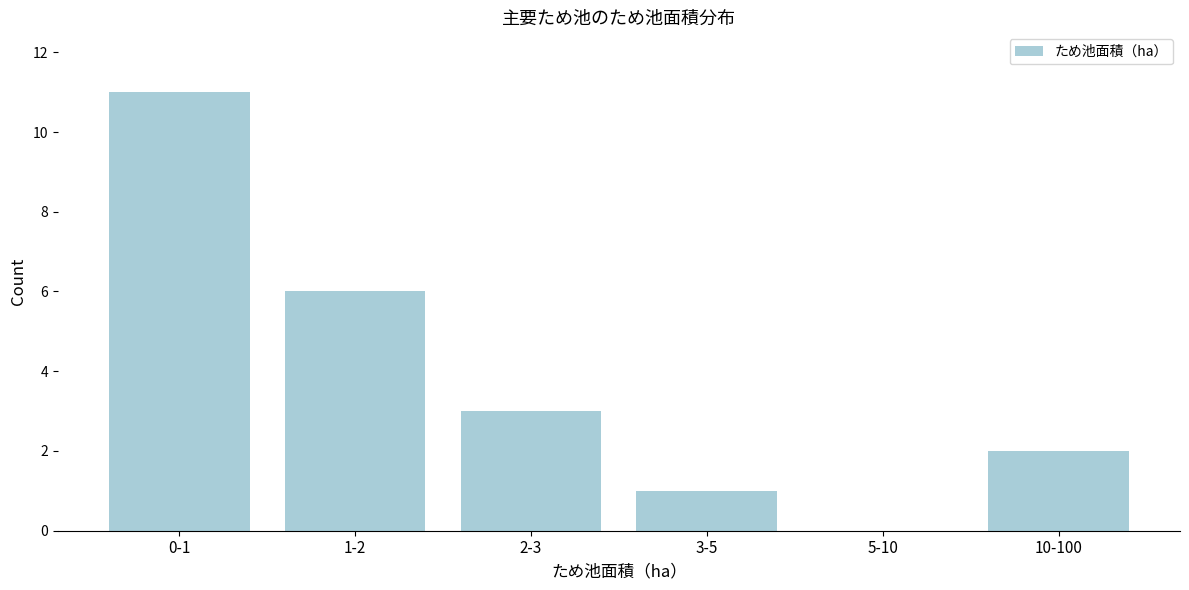

Reading left to right, transcribe all the data shown in this chart.

0-1=11	1-2=6	2-3=3	3-5=1	5-10=0	10-100=2